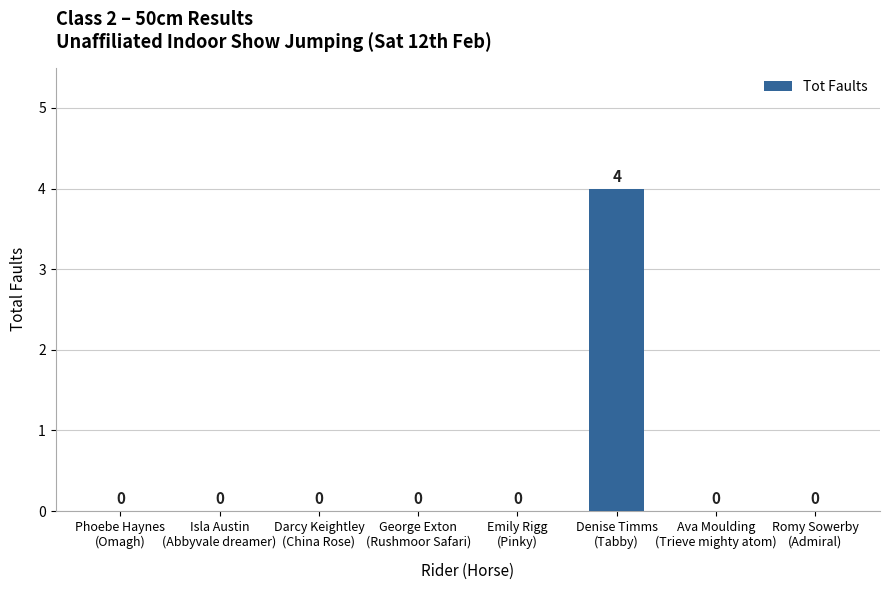

What is the greatest value displayed?

4